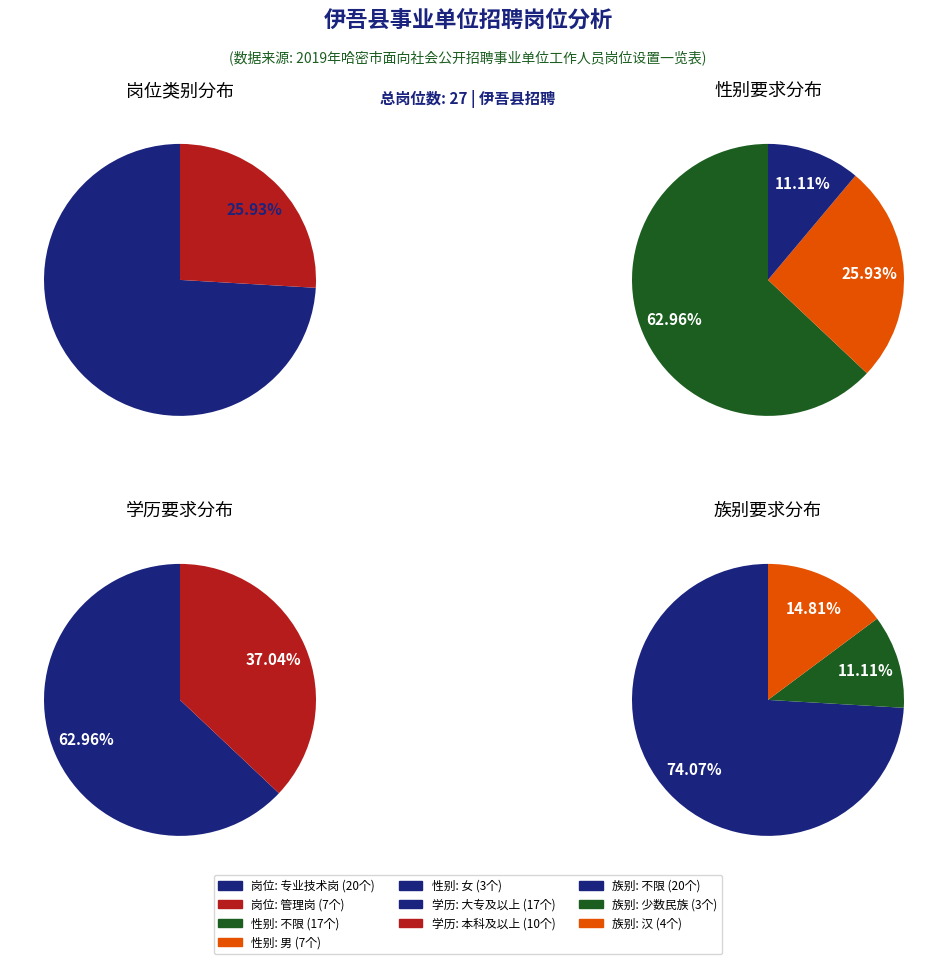

Do 管理岗 and 专业技术岗 together represent more than half of the pie?

Yes